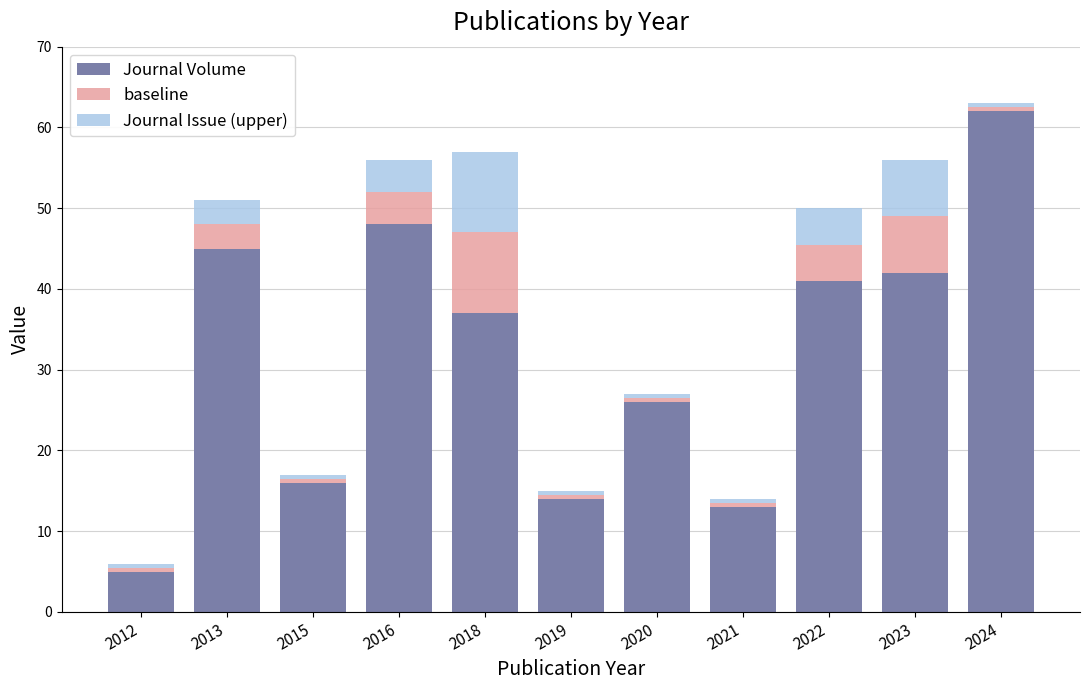

What is the average value of the Journal Volume series?

31.7